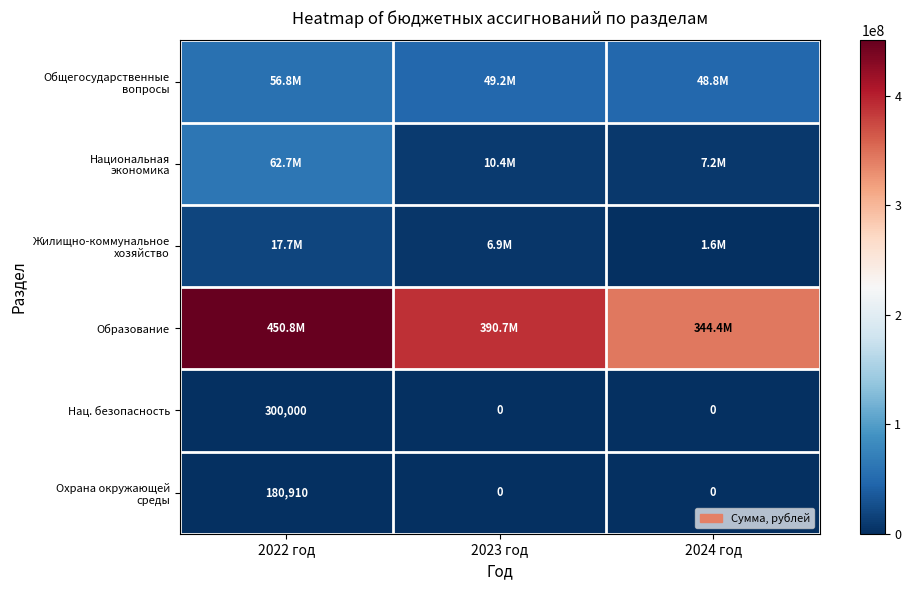

True or false: Национальная экономика has a value of 2469001.5 at 2024 год.

False